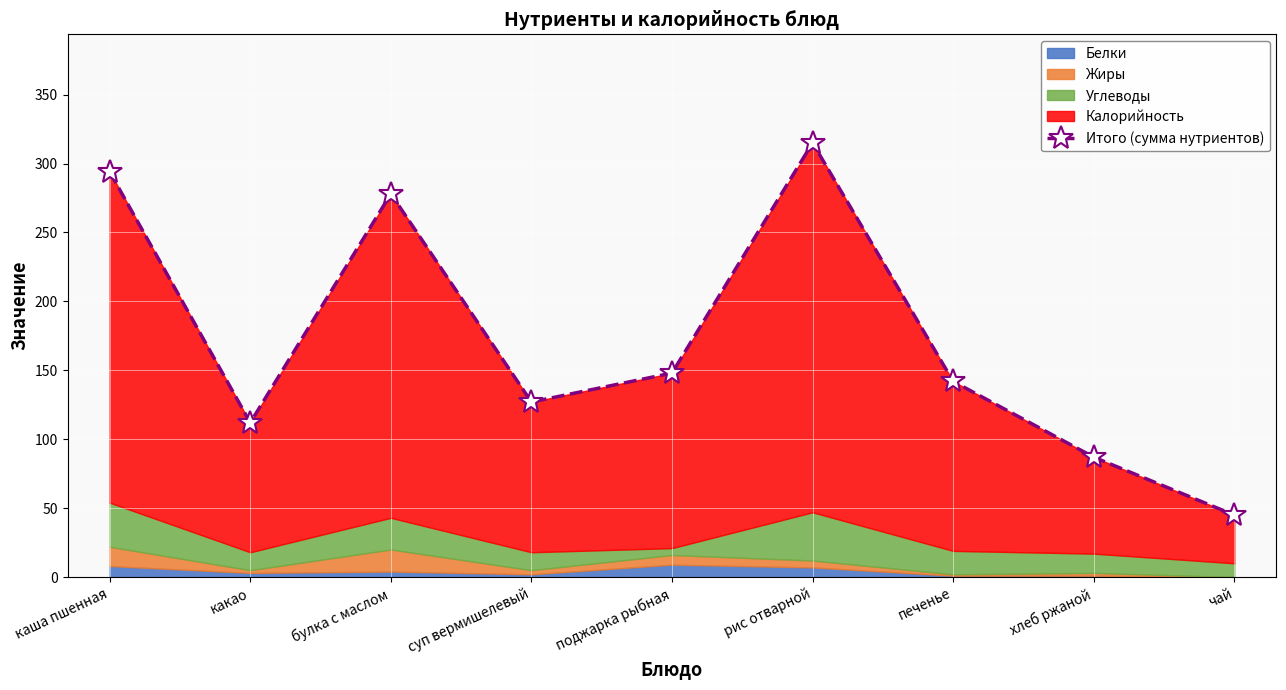

Which category has the highest value across all series?

рис отварной